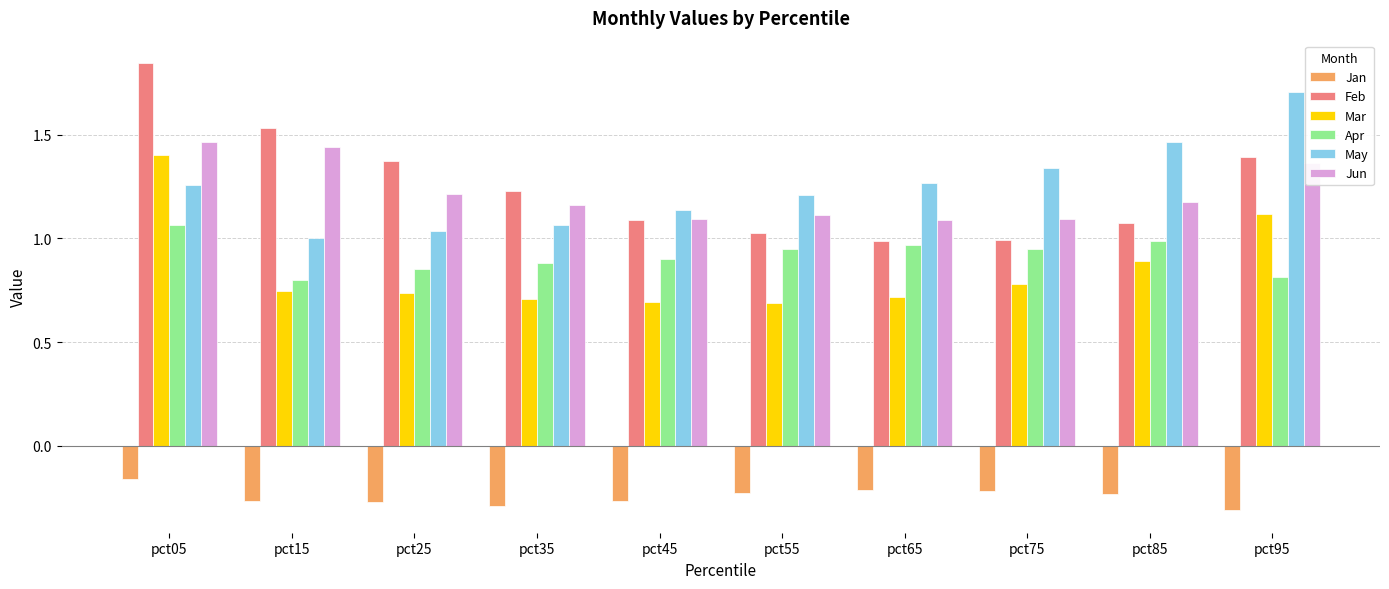

Which series has the largest range (max minus min)?

Feb